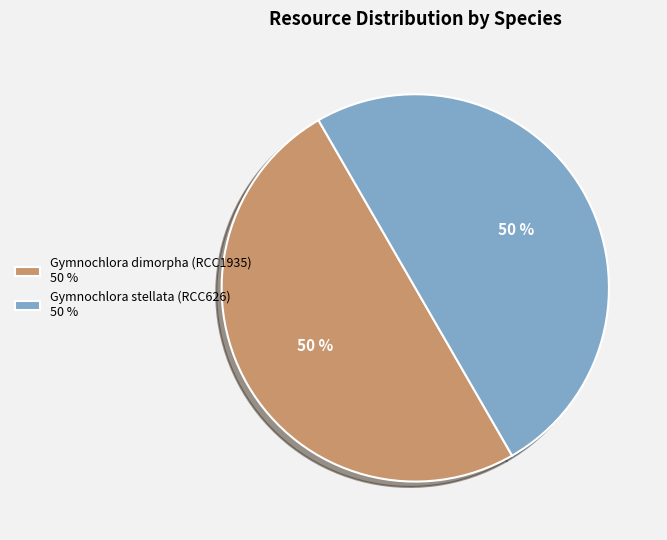

Combined, do Gymnochlora stellata (RCC626) 50 % and Gymnochlora dimorpha (RCC1935) 50 % account for over 50%?

Yes